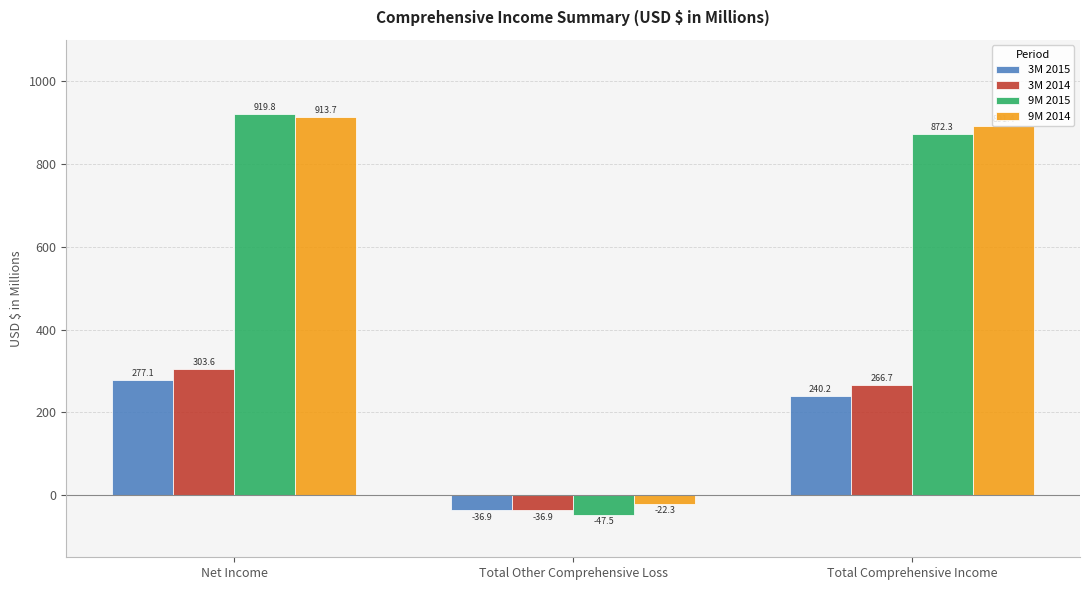

Reading left to right, transcribe all the data shown in this chart.

3M 2015: Net Income=277.1	Total Other Comprehensive Loss=-36.9	Total Comprehensive Income=240.2
3M 2014: Net Income=303.6	Total Other Comprehensive Loss=-36.9	Total Comprehensive Income=266.7
9M 2015: Net Income=919.8	Total Other Comprehensive Loss=-47.5	Total Comprehensive Income=872.3
9M 2014: Net Income=913.7	Total Other Comprehensive Loss=-22.3	Total Comprehensive Income=891.4